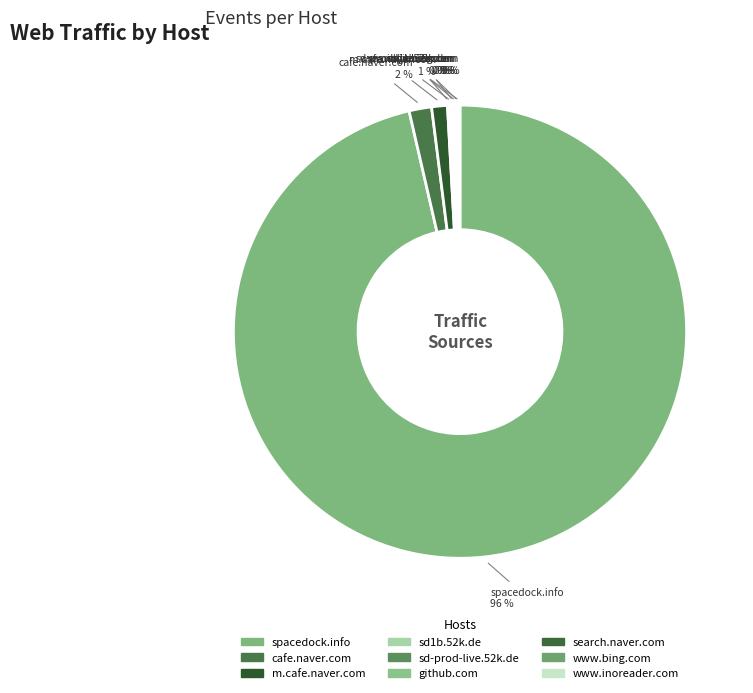

Is it true that spacedock.info is 87% of the pie?

False